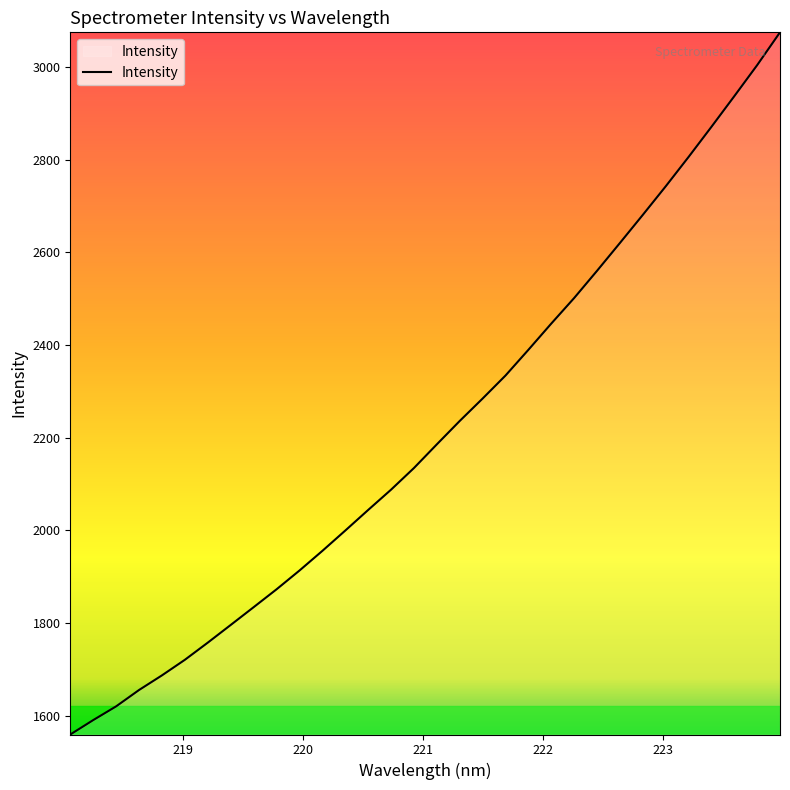

What is the minimum value shown in the chart?

1559.0